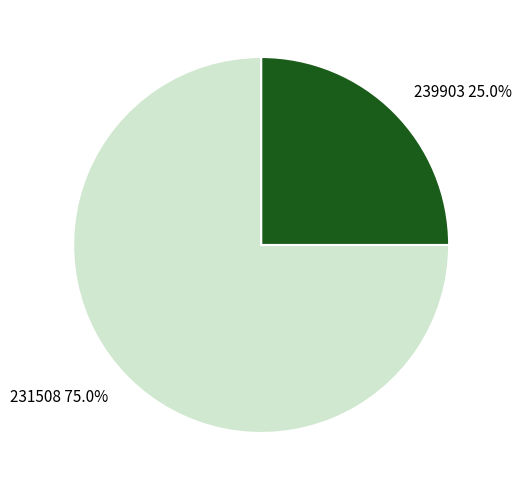

What is the smallest slice in the pie chart?

239903